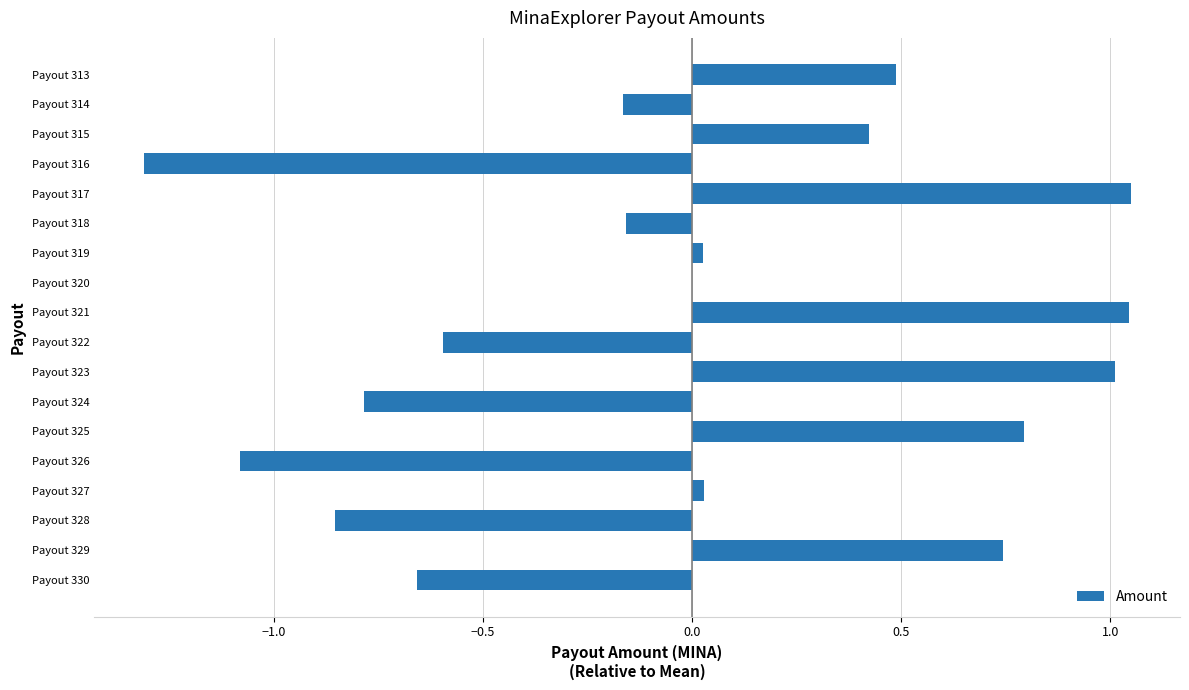

What is the change in value from Payout 326 to Payout 323?

+2.1